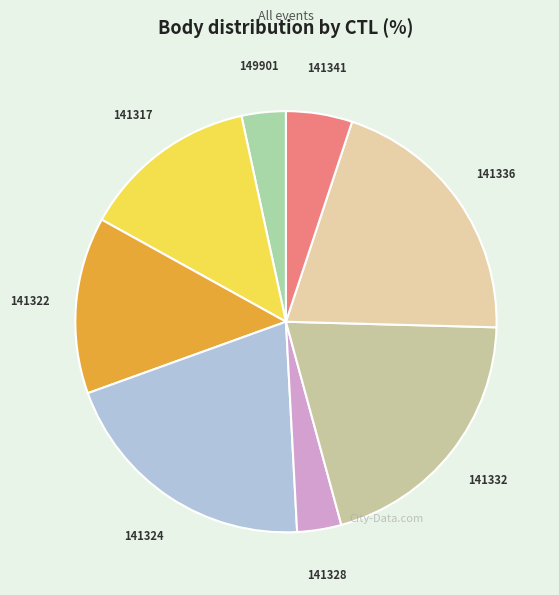

How many slices are in this pie chart?

8